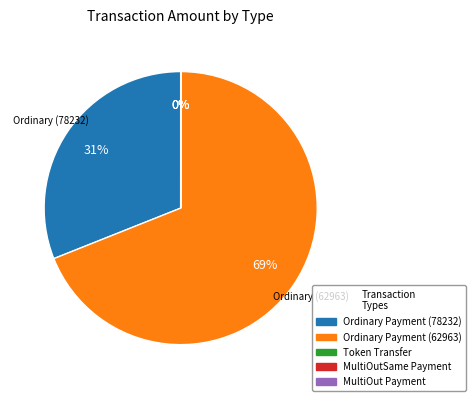

How many segments does this pie chart have?

5